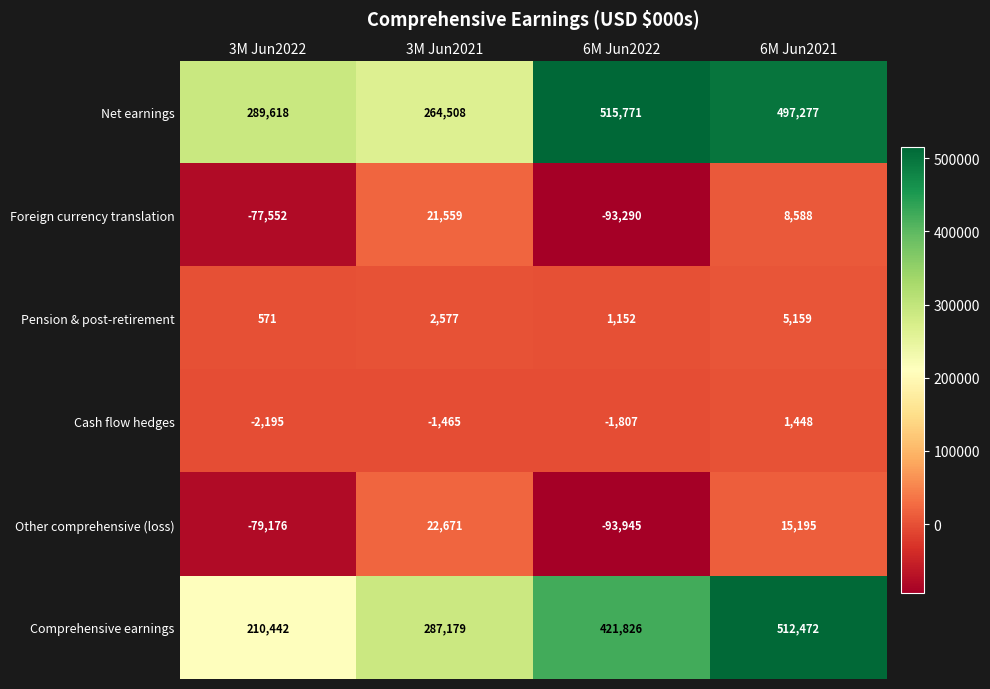

What is the difference between the highest and lowest values at 6M Jun2021?

511024